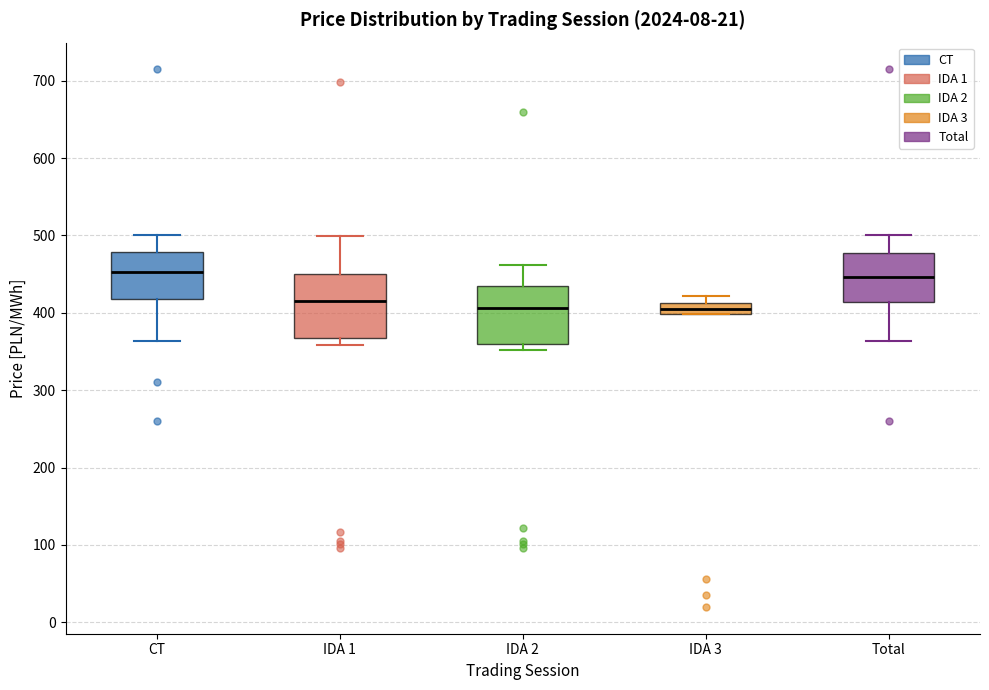

Where is the lower edge of the box for IDA 1 on the y-axis? The values are not printed on the chart, so give them approximately, as read against the axis.

370